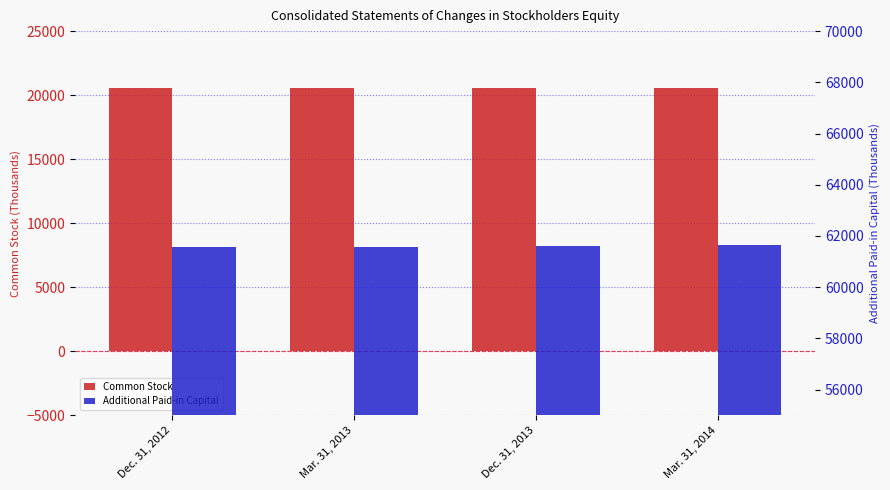

What are all the series names shown in the legend?

Common Stock, Additional Paid-in Capital